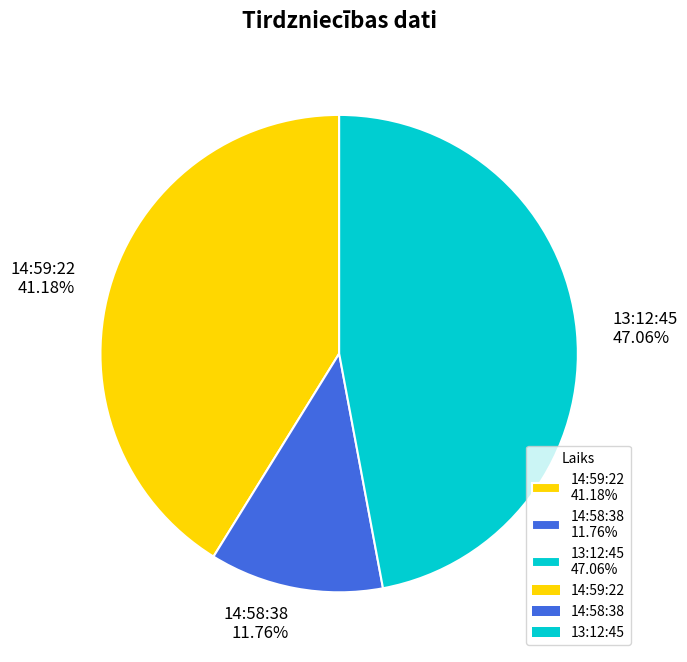

Does 13:12:45 account for over 50% of the chart?

No